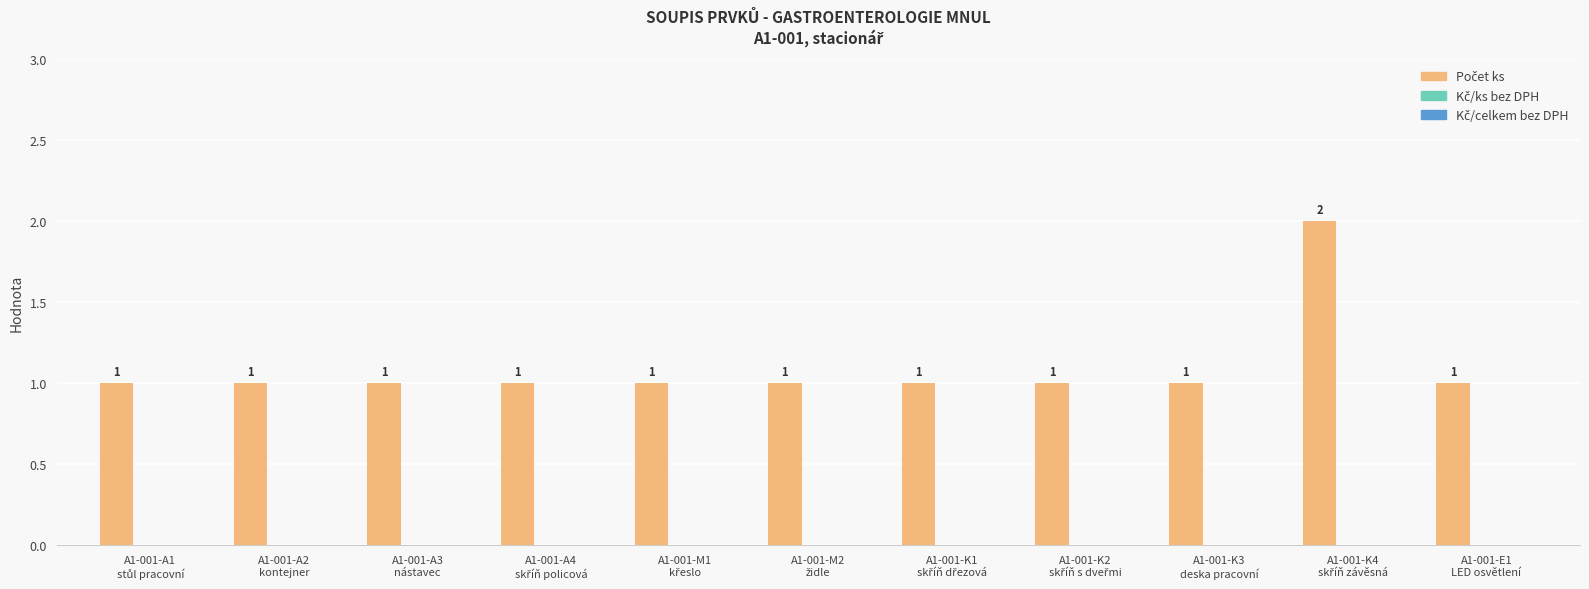

How many data points does each series have?

11